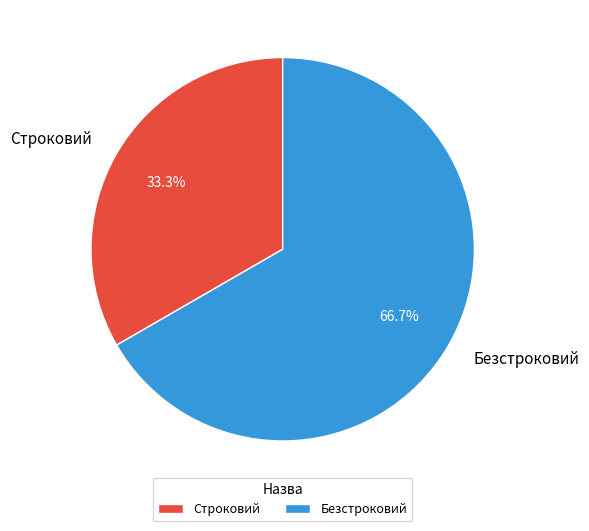

To the nearest percent, what is the combined percentage of Безстроковий and Строковий?

100%